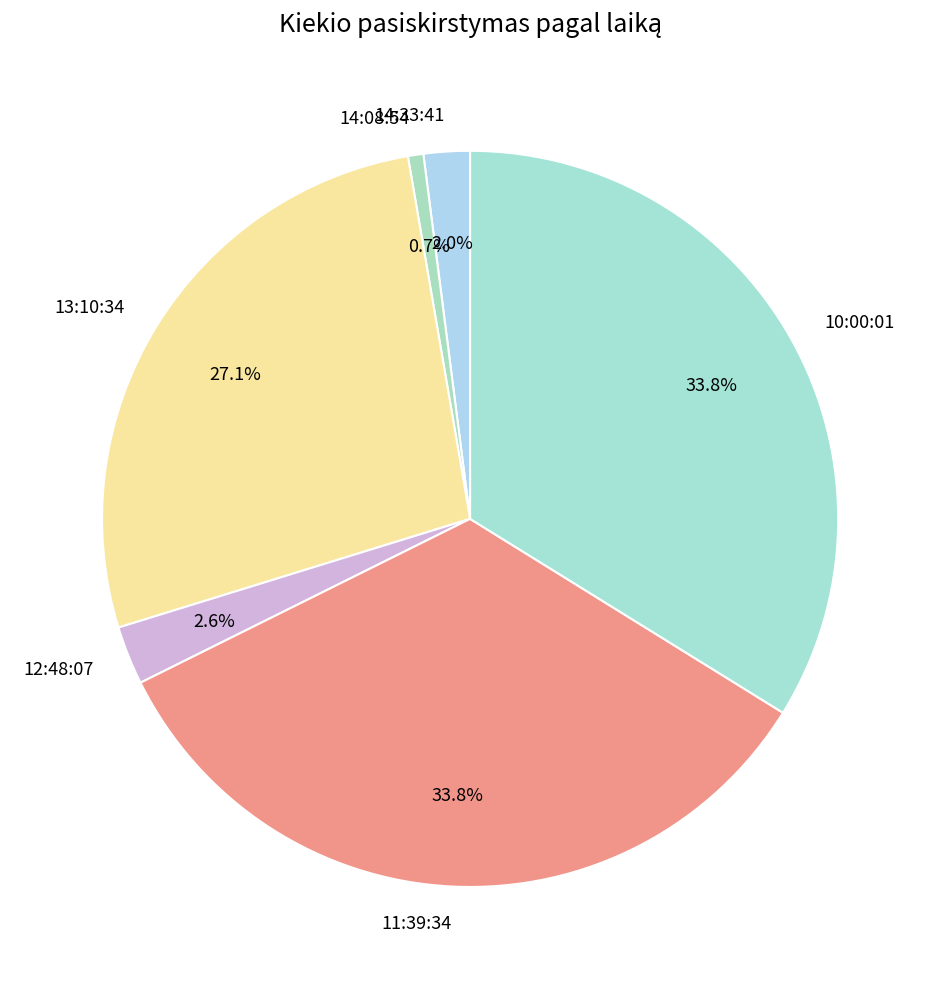

To the nearest percent, what is the average slice percentage?

17%